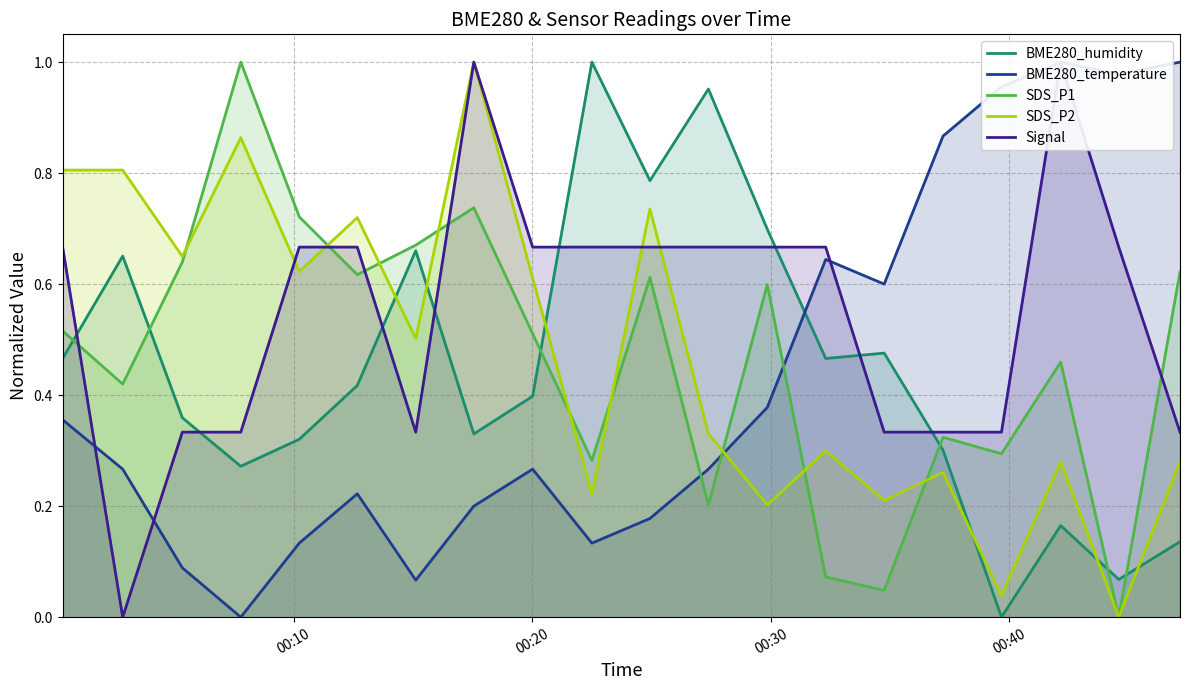

What is the difference between the maximum and minimum values in the SDS_P1 series?

1.0